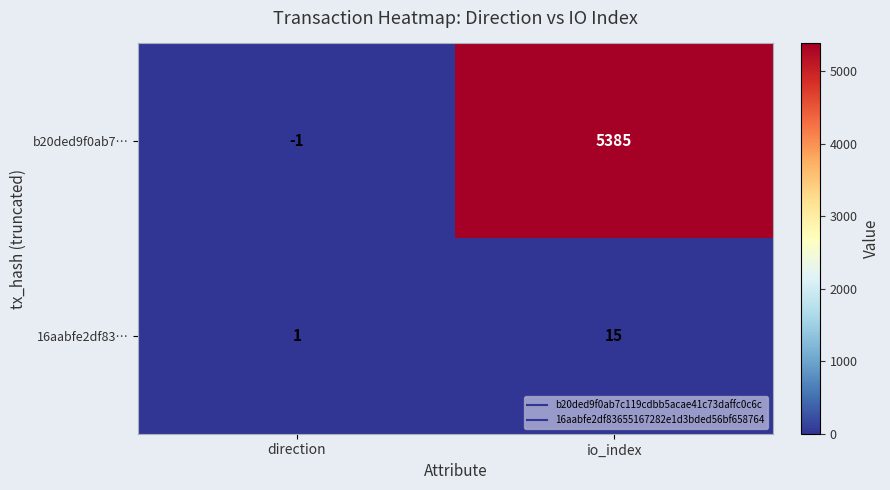

Is it true that 16aabfe2df83… equals 1 at direction?

True